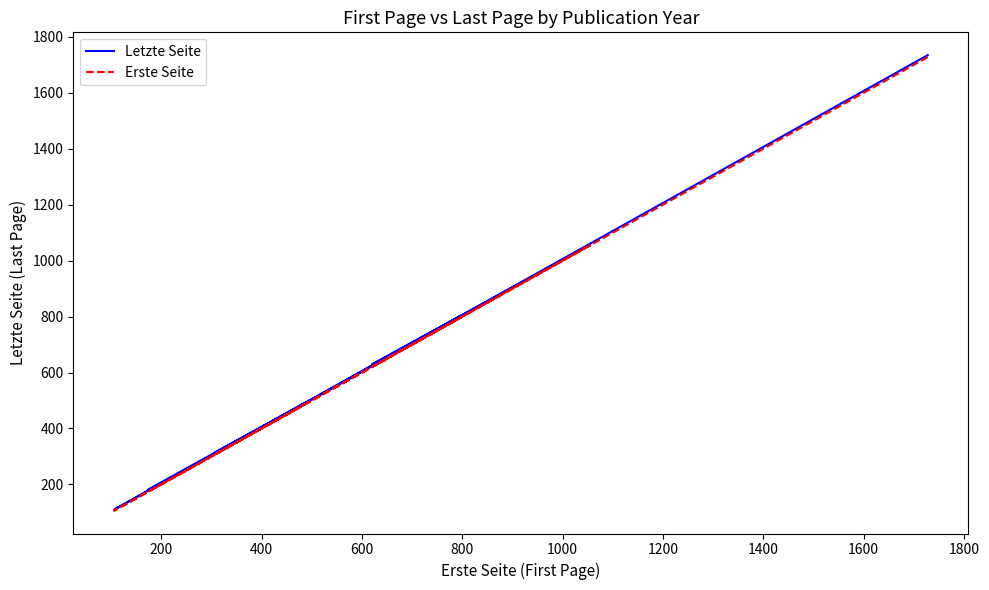

List the series in order of their peak value, lowest first.

Erste Seite, Letzte Seite